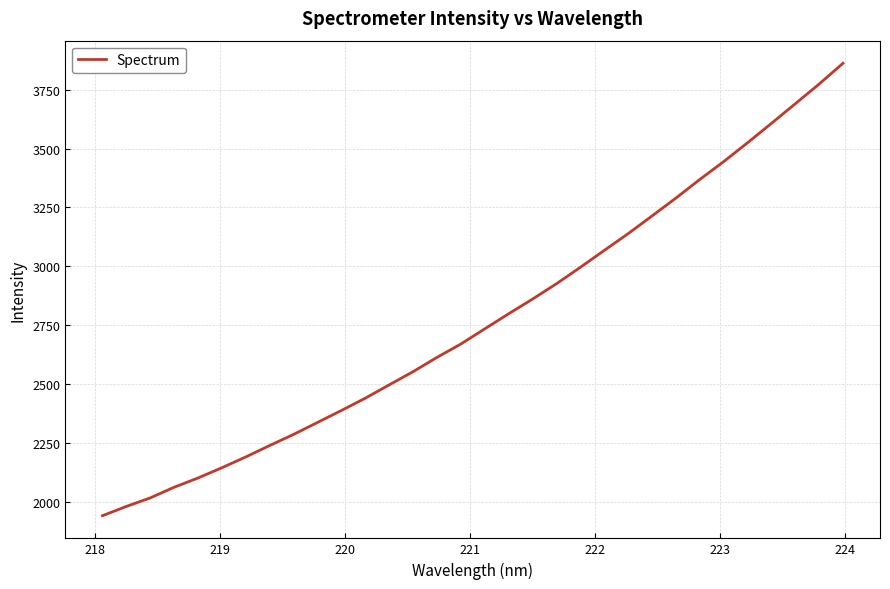

What is the smallest value displayed?

1940.6